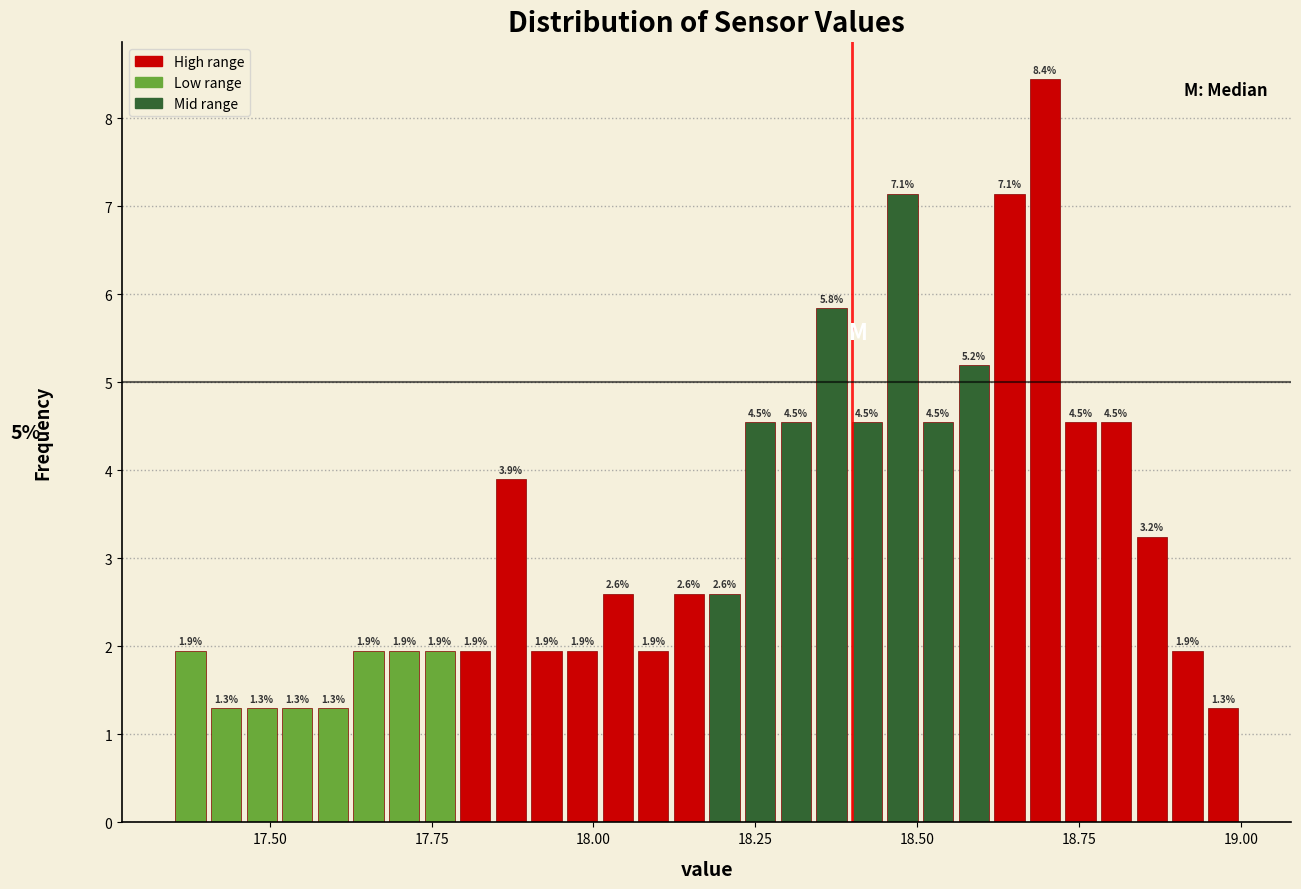

Around what value on the x-axis is the tallest bar? Give the approximate position of its centre, as read against the axis.

18.70